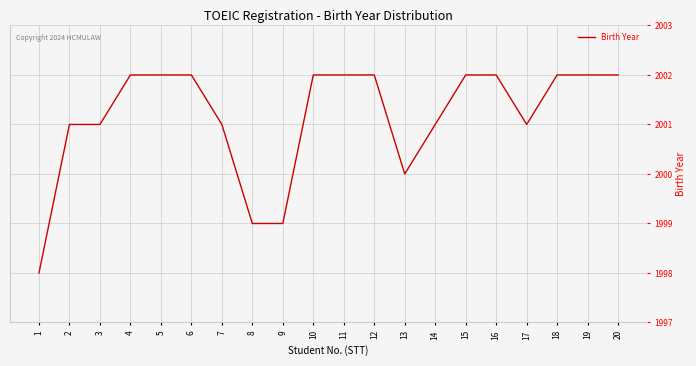

What is the difference between the maximum and minimum values?

4